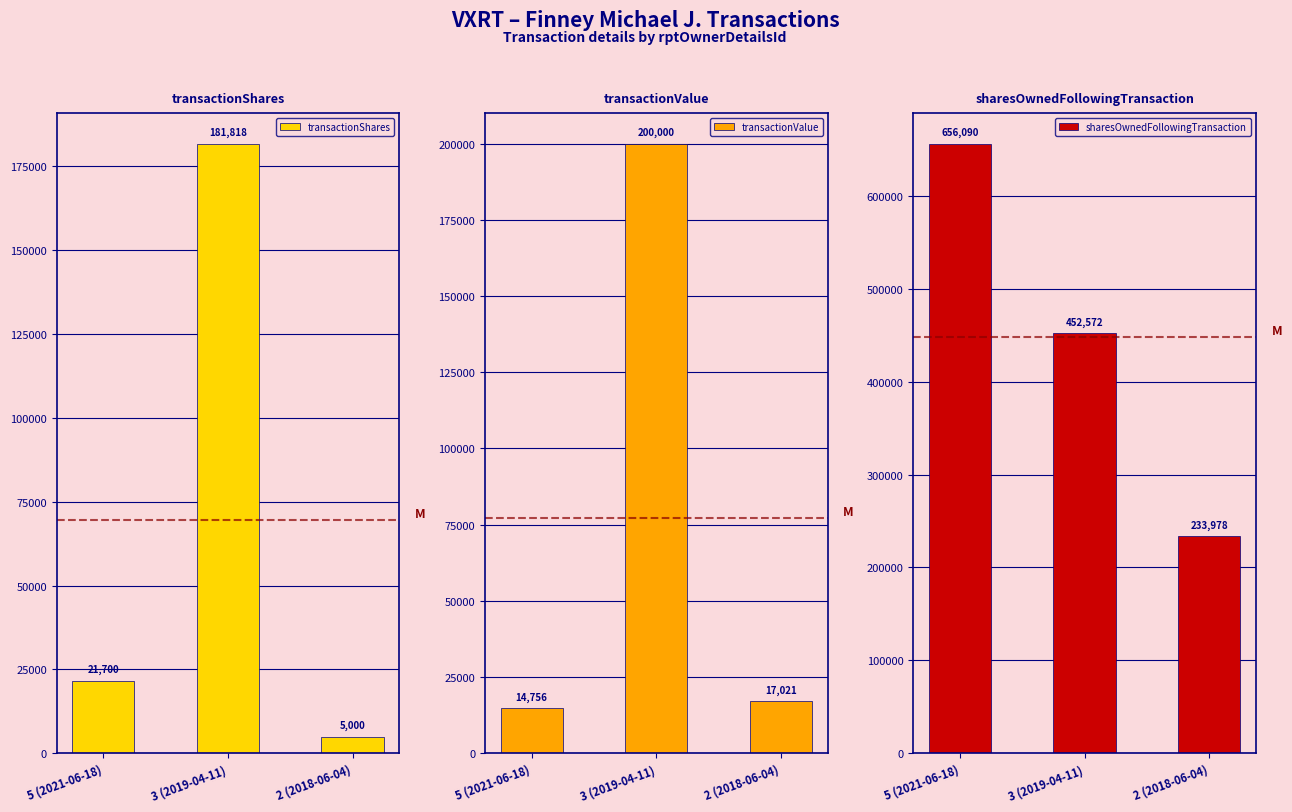

What is the difference between the sharesOwnedFollowingTransaction values at 2 (2018-06-04) and 3 (2019-04-11)?

218594